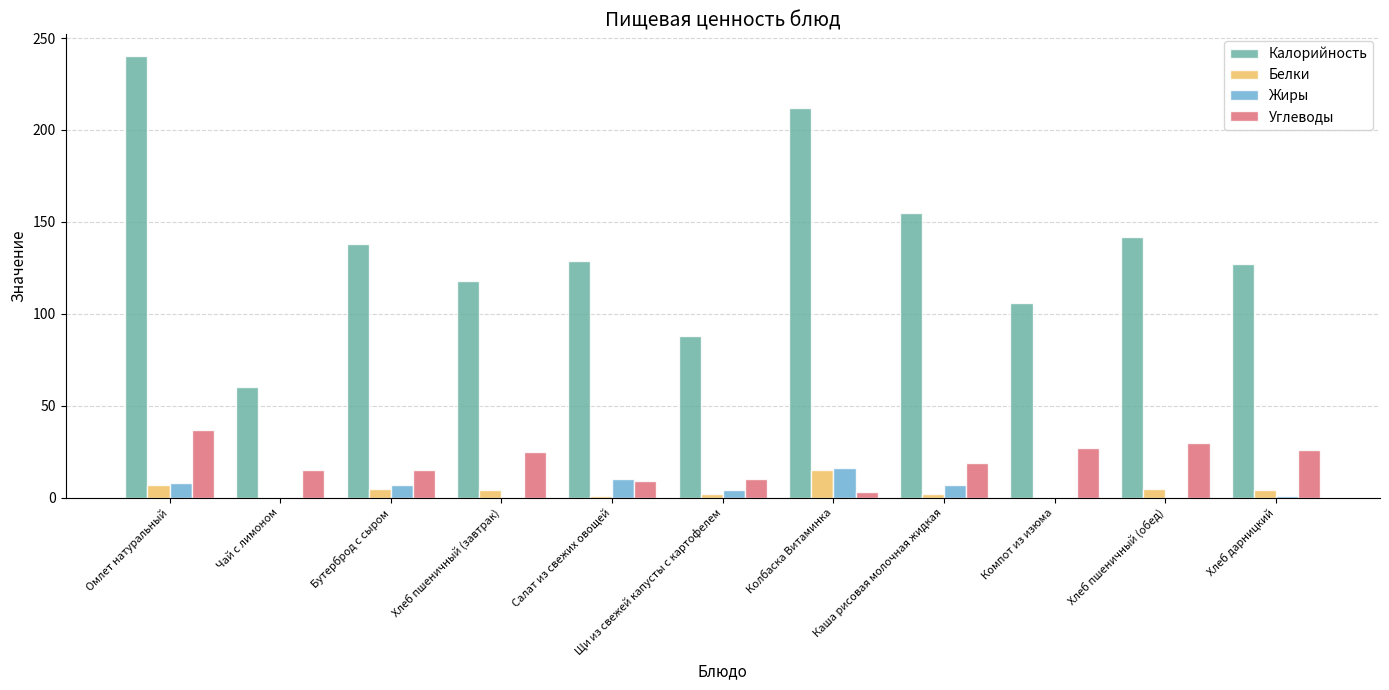

Which series has the largest total across all categories?

Калорийность